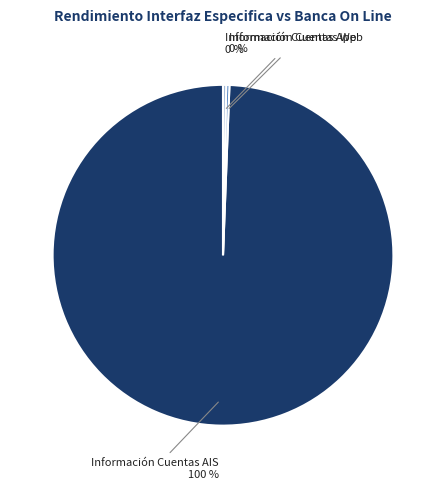

How many segments does this pie chart have?

3